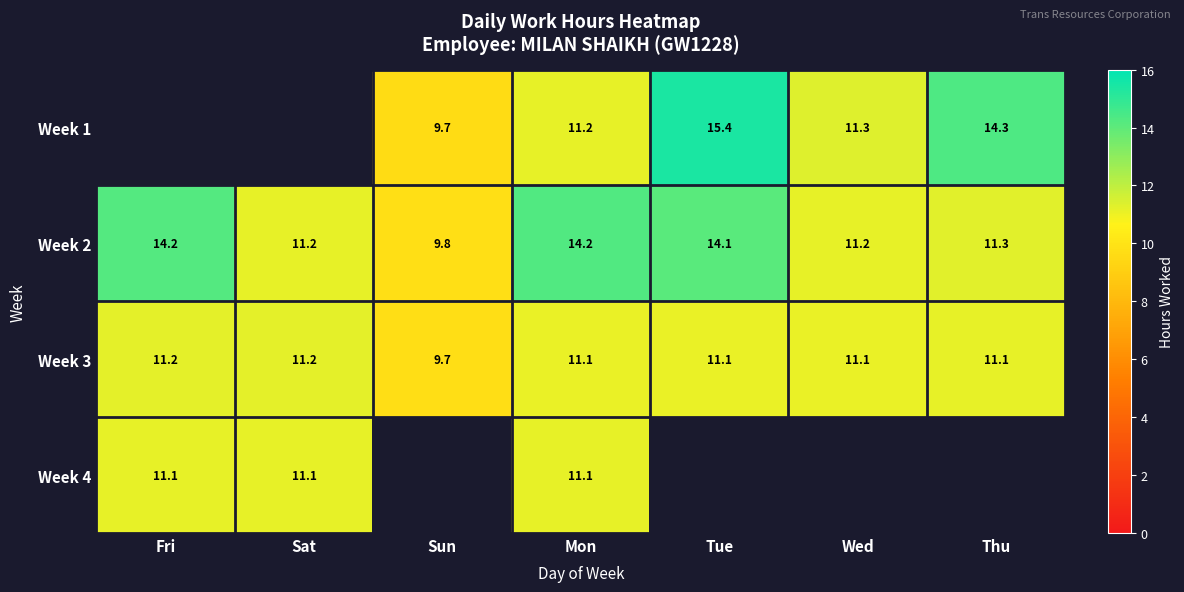

True or false: Week 4 has a value of 15.3 at Sat.

False